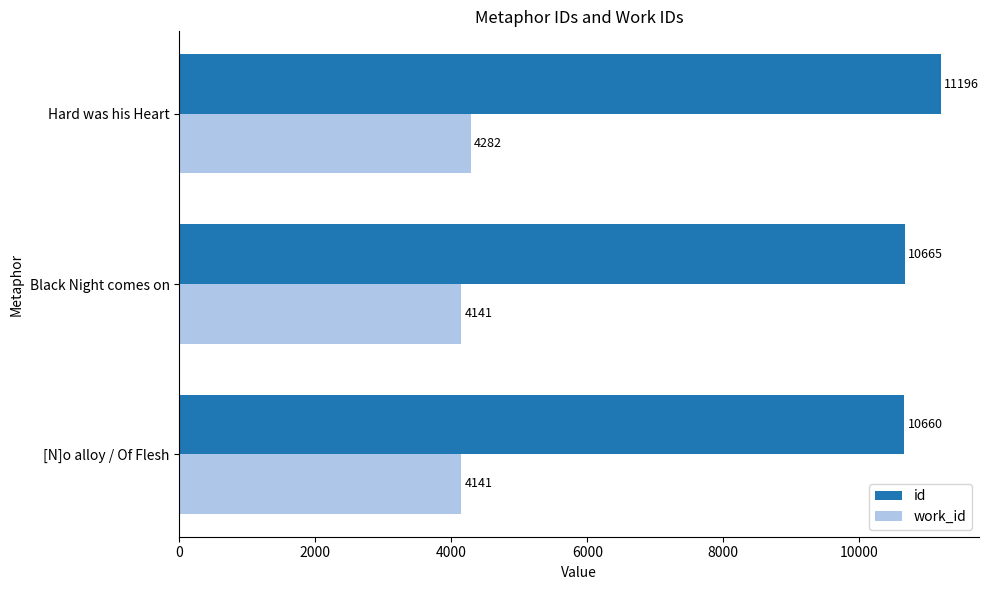

At which category is the sum across all series the highest?

Hard was his Heart